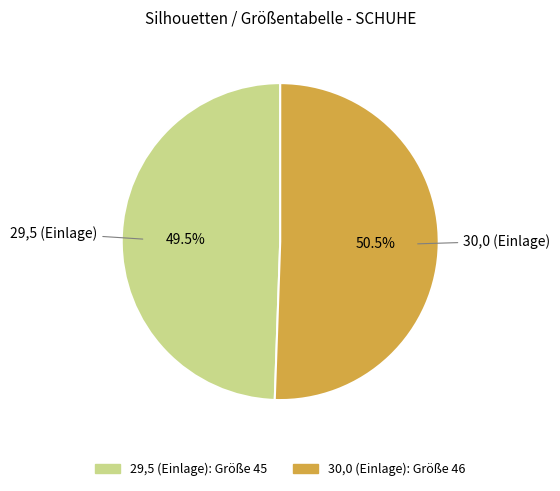

What is the total percentage of 29,5 (Einlage) and 30,0 (Einlage)?

100.0%